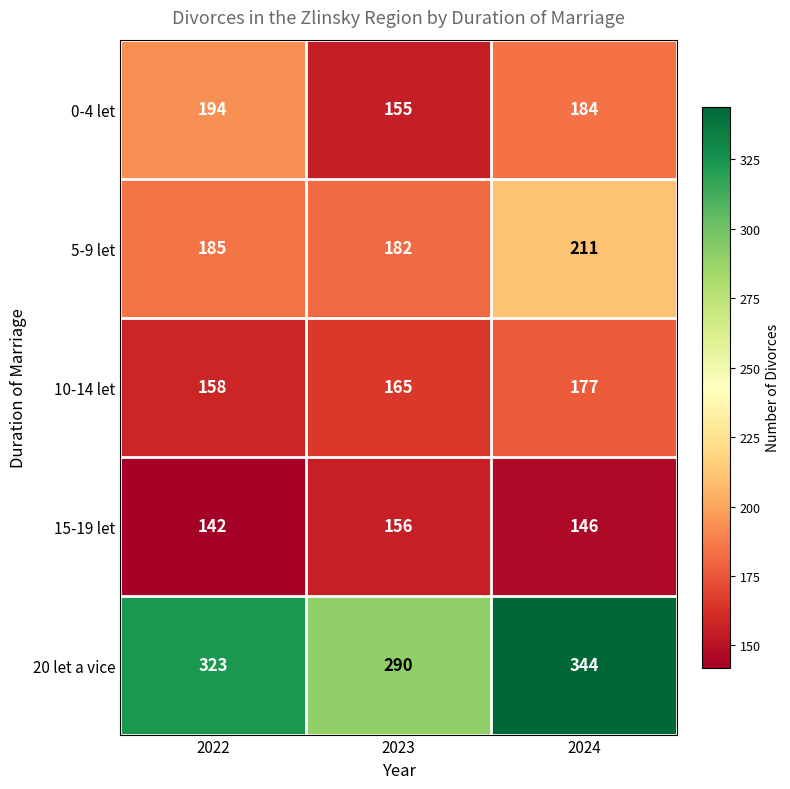

Is the value of 5-9 let at 2023 greater than the value of 0-4 let at 2022?

No